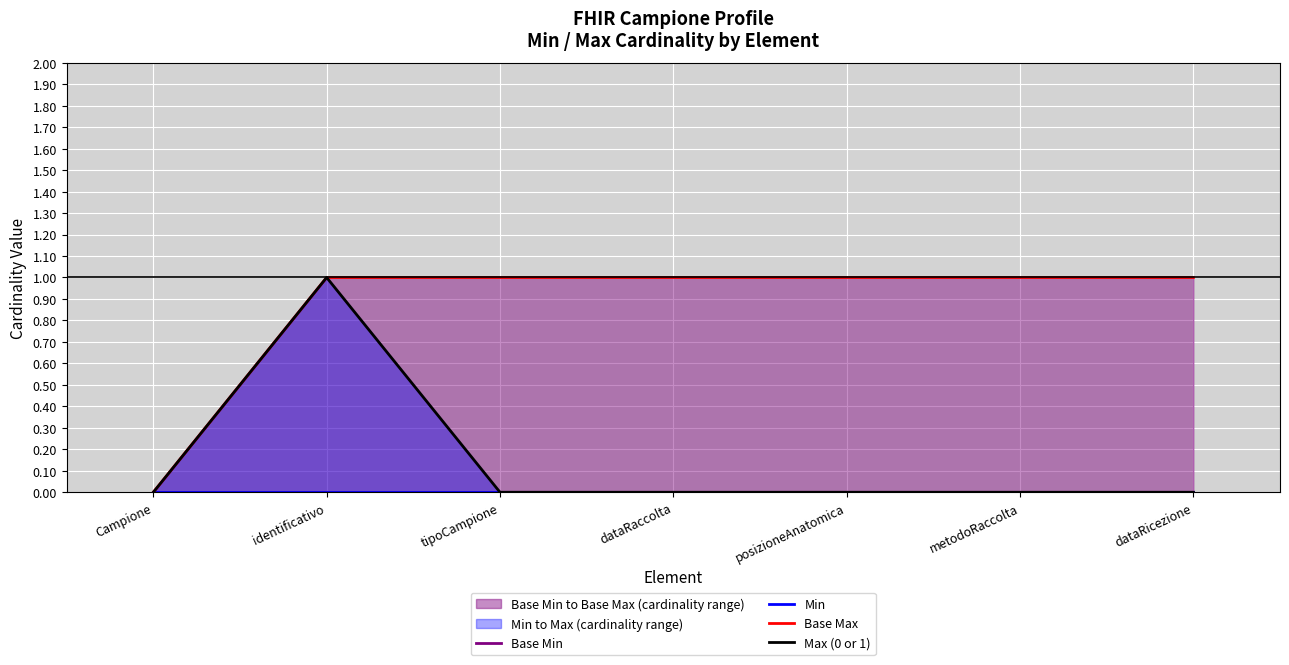

Does the chart display data point markers on the line(s)?

No